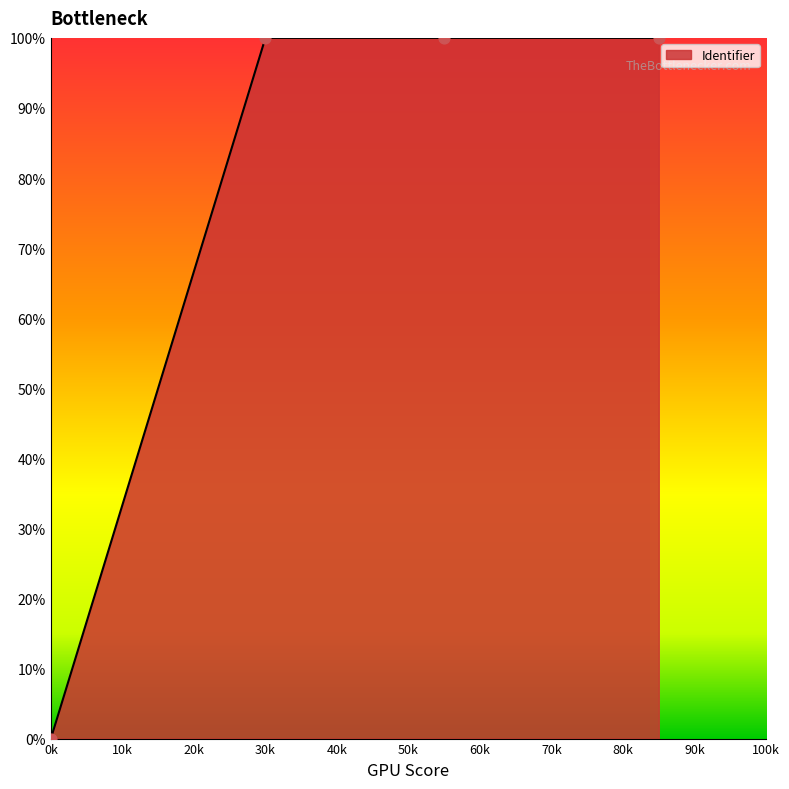

What is the sum of all values?

300.0